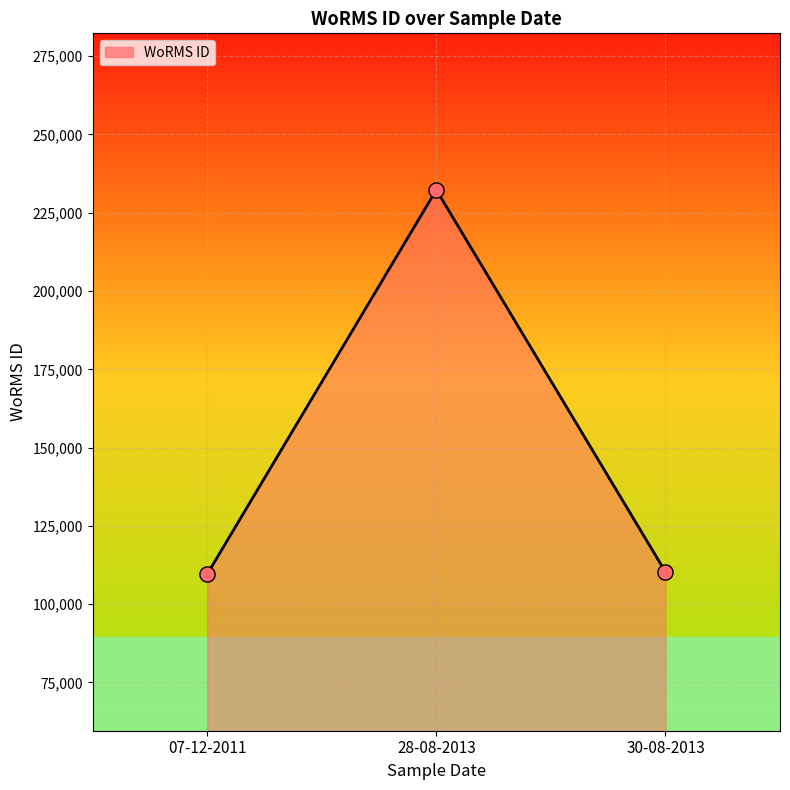

What is the change in value from 28-08-2013 to 30-08-2013?

-122000